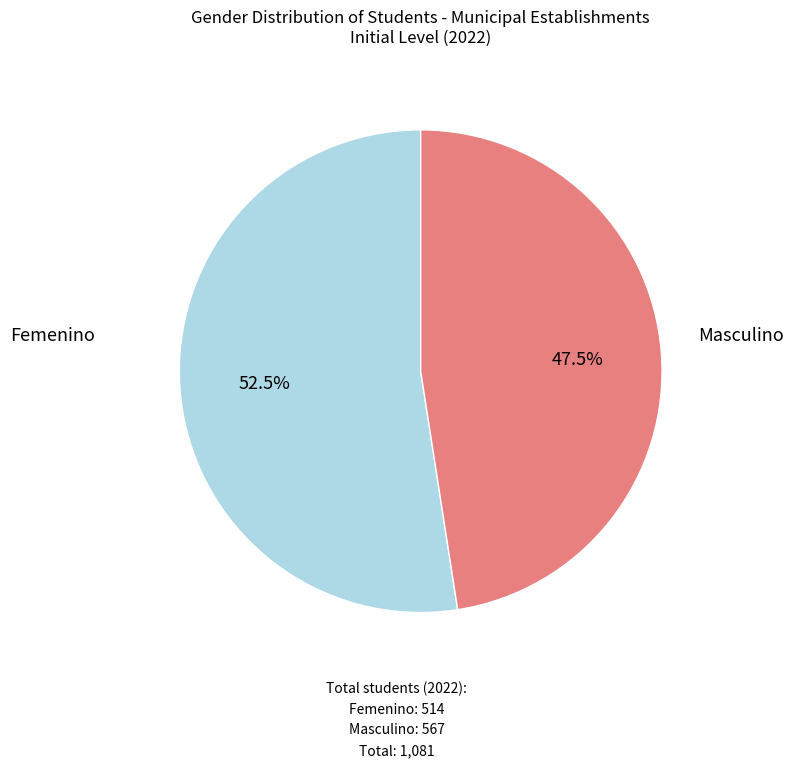

Between Masculino and Femenino, which is larger?

Masculino